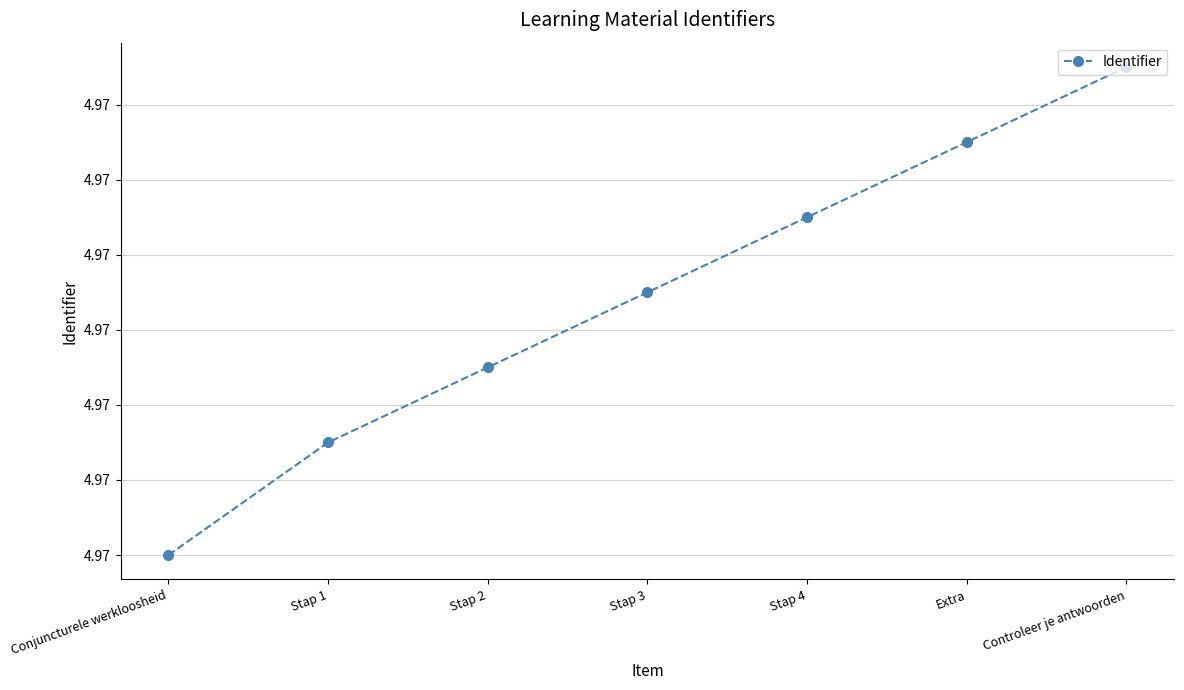

Where is the data nearest to the value 4?

Conjuncturele werkloosheid